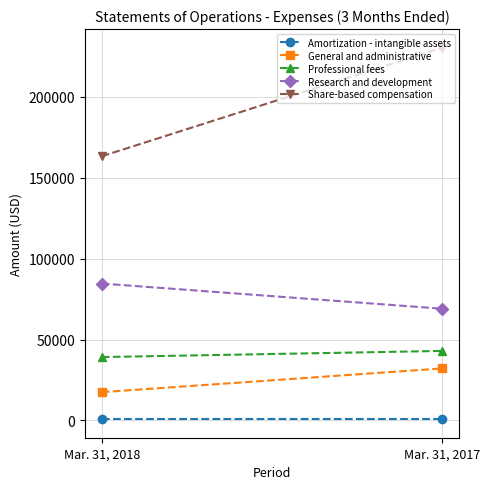

Which has a higher value, Mar. 31, 2017 or Mar. 31, 2018?

Mar. 31, 2017